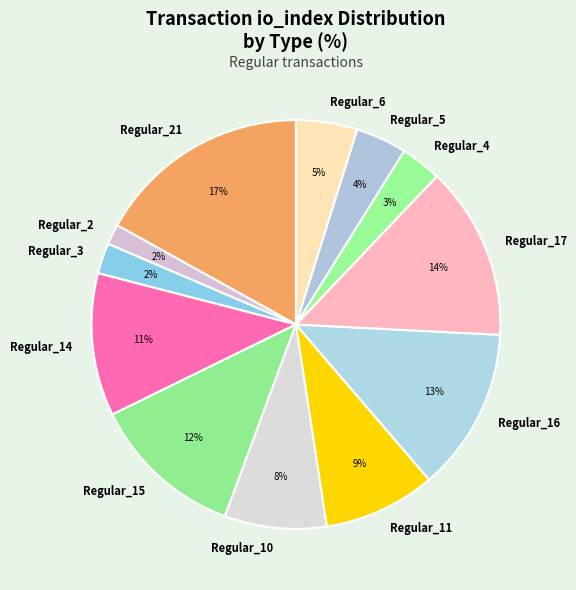

What is the largest slice in the pie chart?

Regular_21